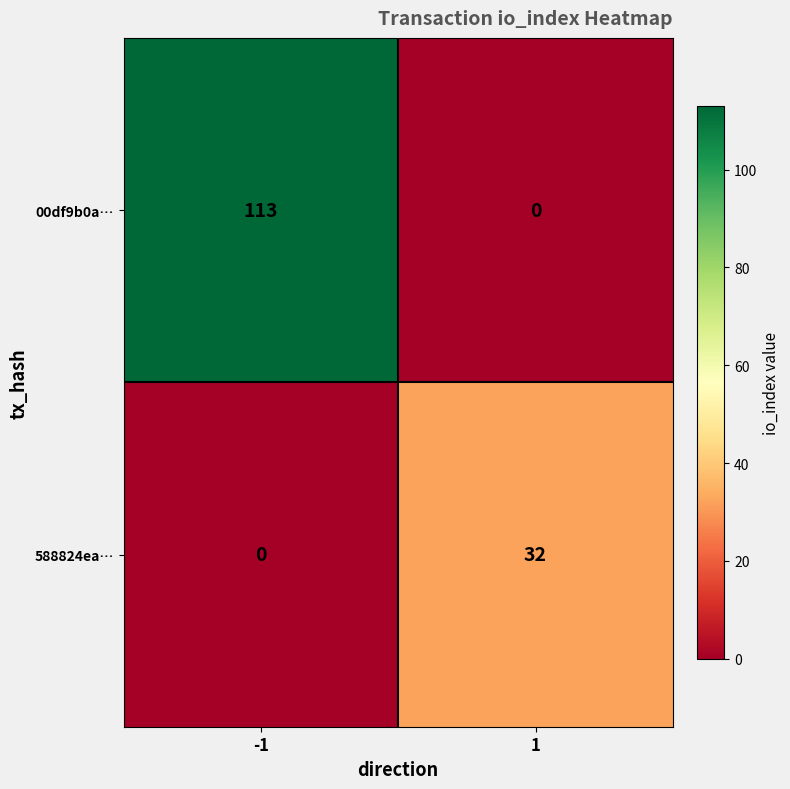

What is the difference between the maximum and minimum values in the 00df9b0a… series?

113